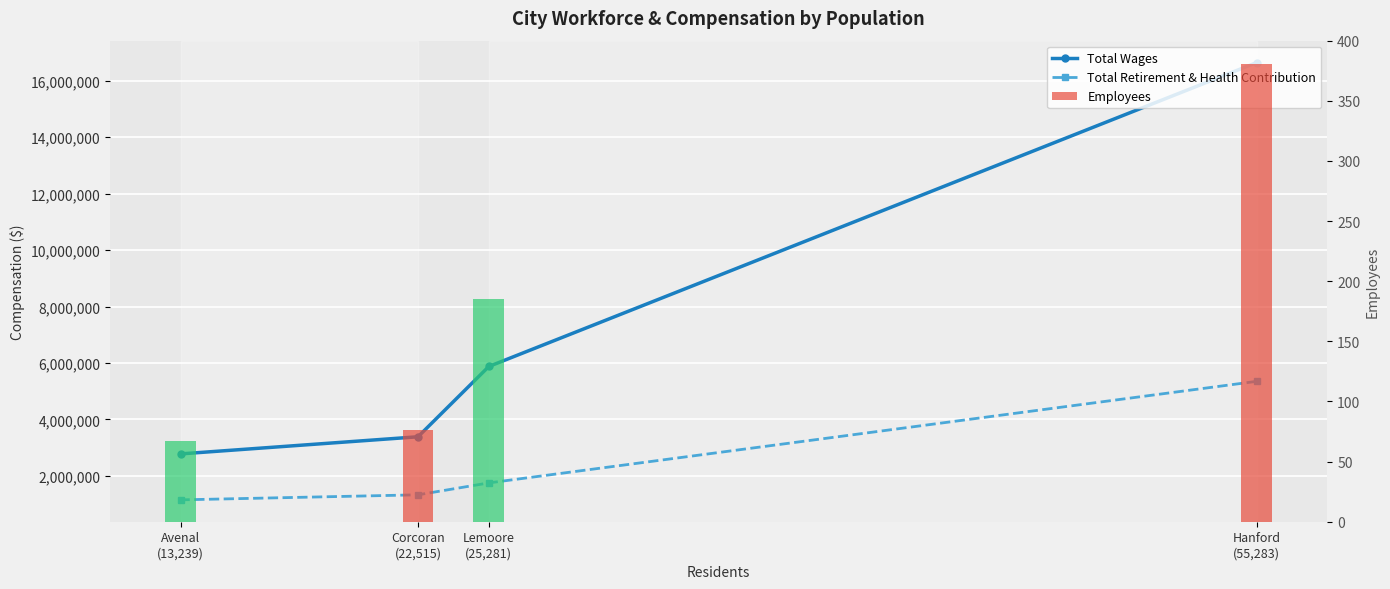

What is the label of the 2nd bar from the right?

Corcoran
(22,515)